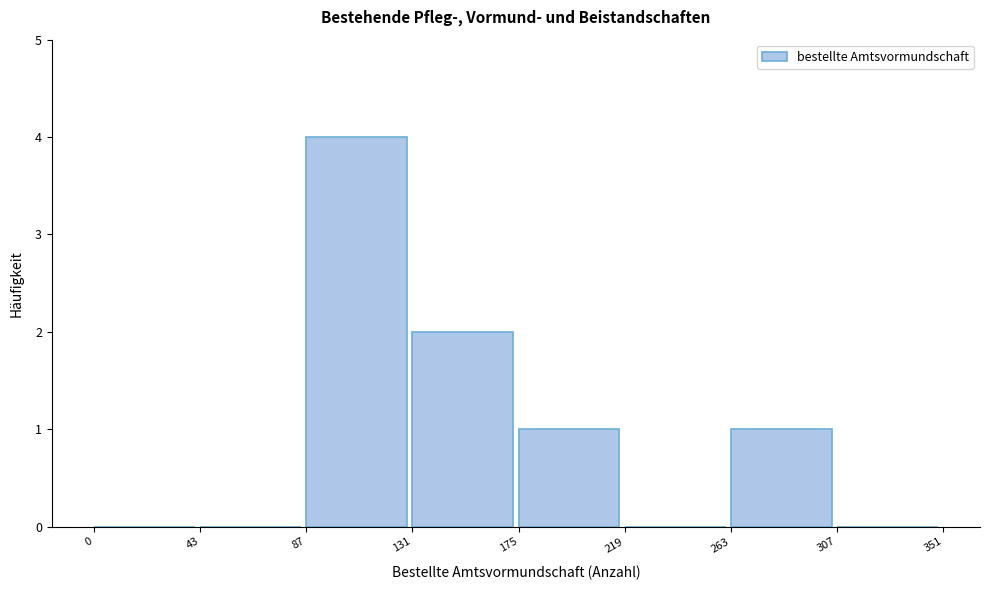

Reading left to right, list every bar in this chart as the range it spans on the x-axis followed by its height. The values are not printed on the chart, so give them approximately, as read against the axis.

0 to 43: 0
43 to 87: 0
87 to 131: 4
131 to 175: 2
175 to 219: 1
219 to 263: 0
263 to 307: 1
307 to 351: 0